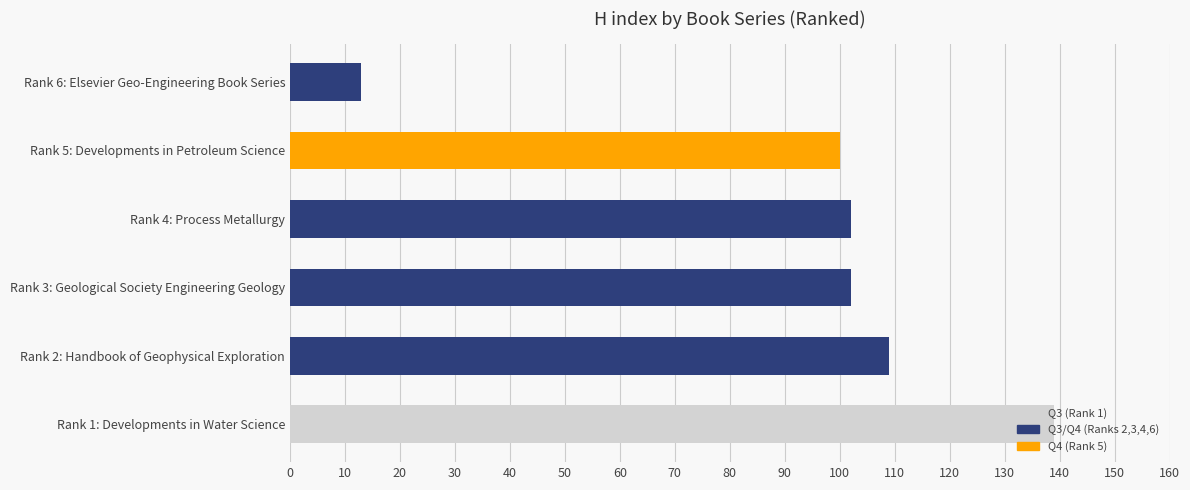

Count the number of categories in the chart.

6